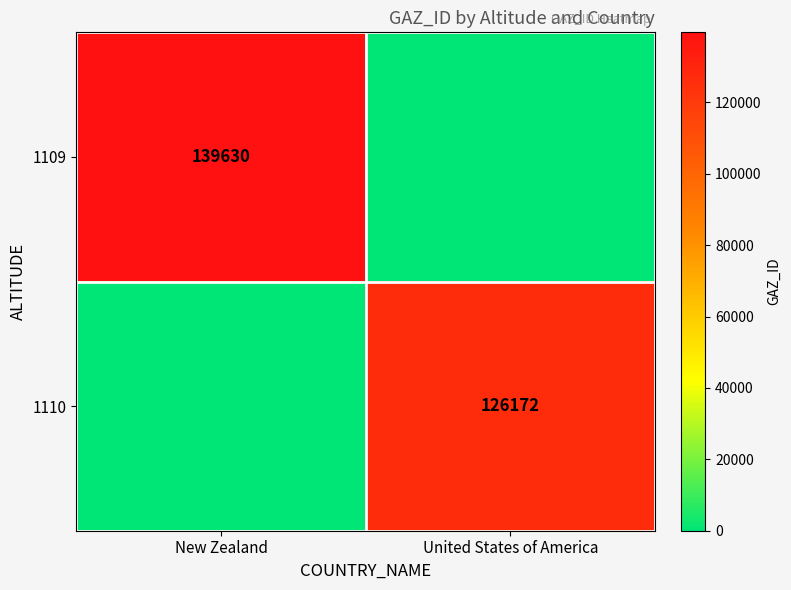

The value of 1109 at New Zealand is 75119. True or false?

False